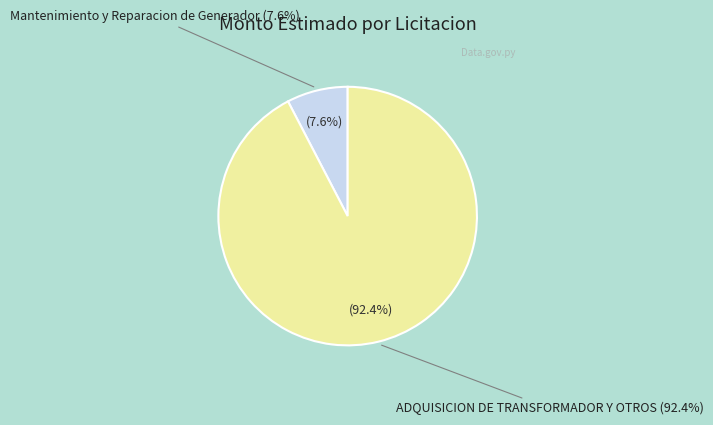

How many slices are in this pie chart?

2